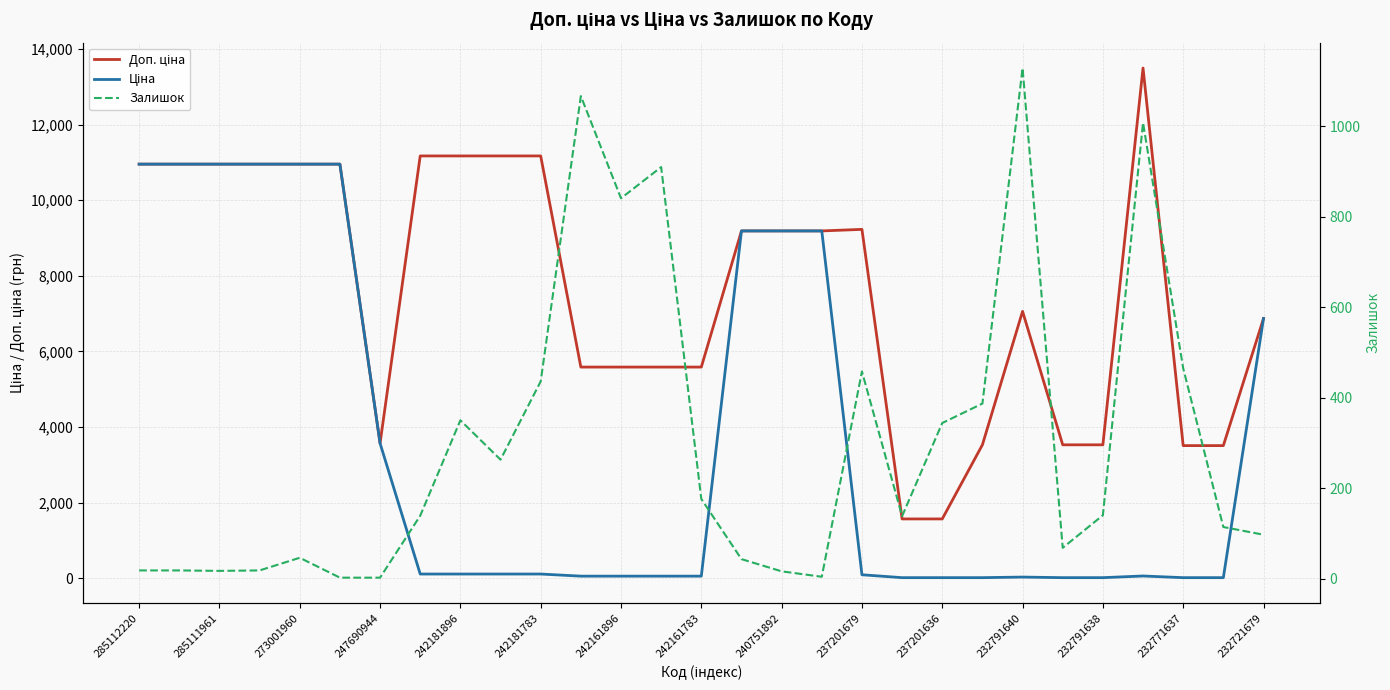

At which category does Залишок reach its first local peak?

273001960